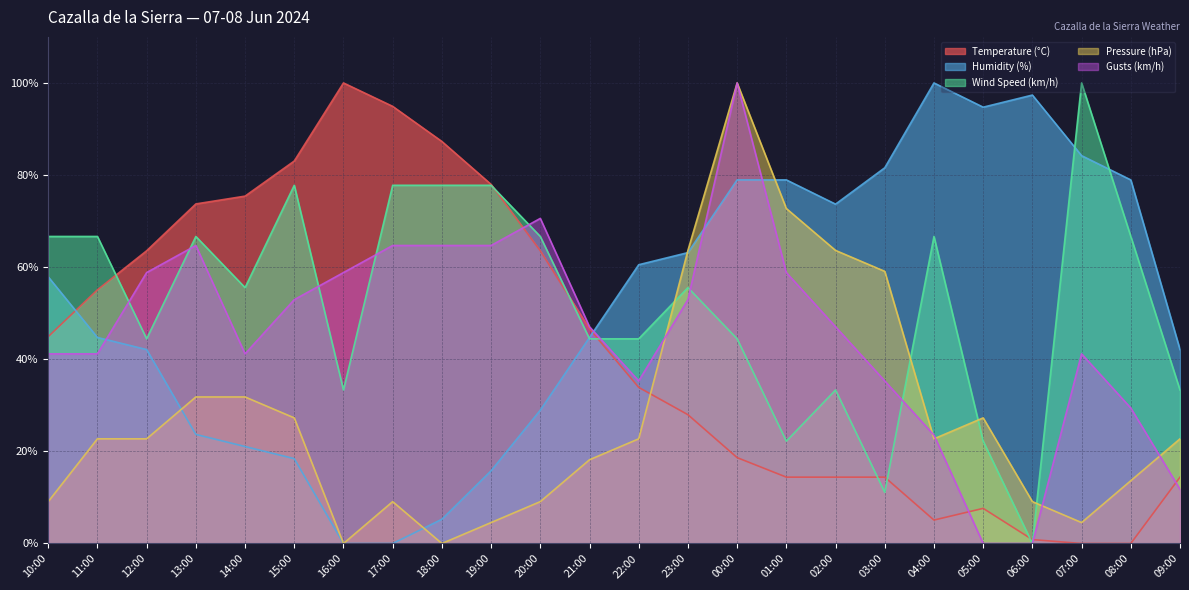

What is the sum of all Wind Speed (km/h) values?

1255.6